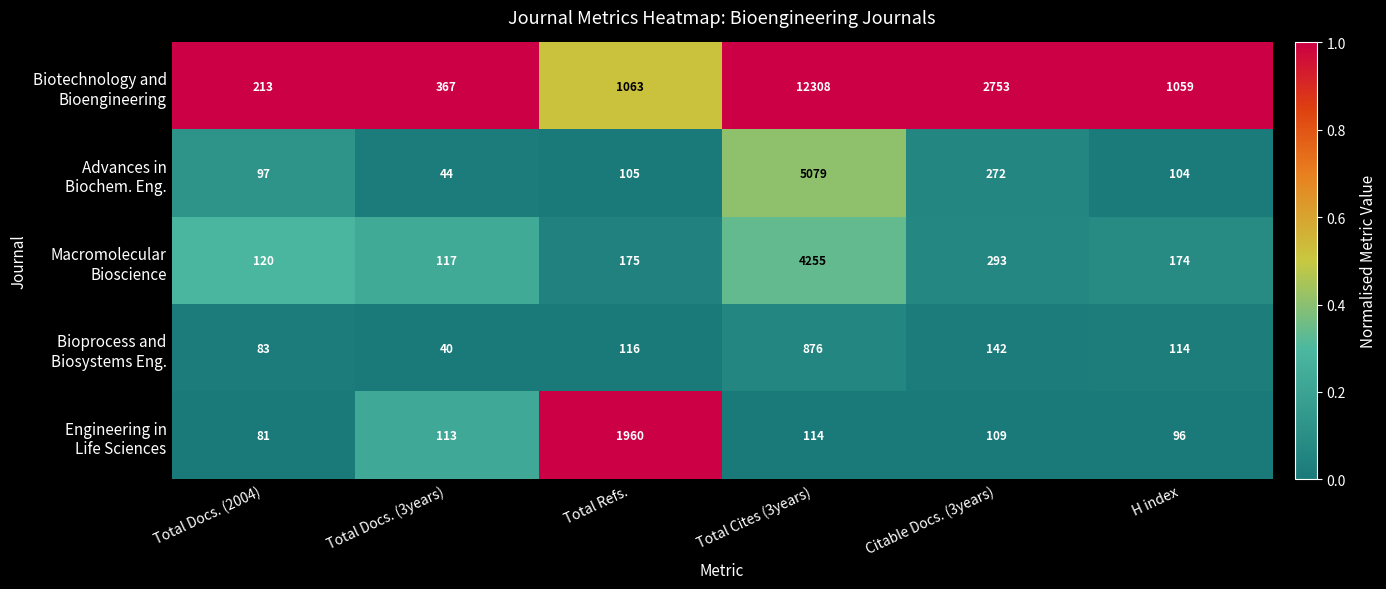

Which category has the lowest value across all series?

Total Docs. (3years)